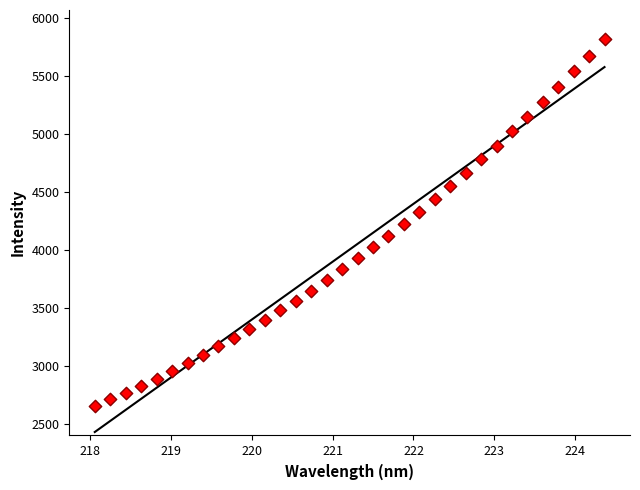

What is the range of Y values (max minus min)?

3165.4